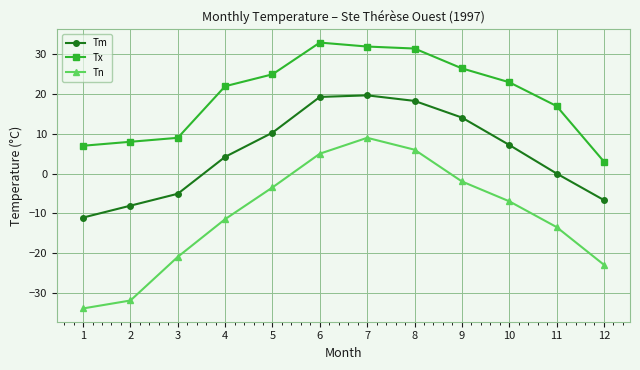

Rank the series by their average value, from lowest to highest.

Tn, Tm, Tx